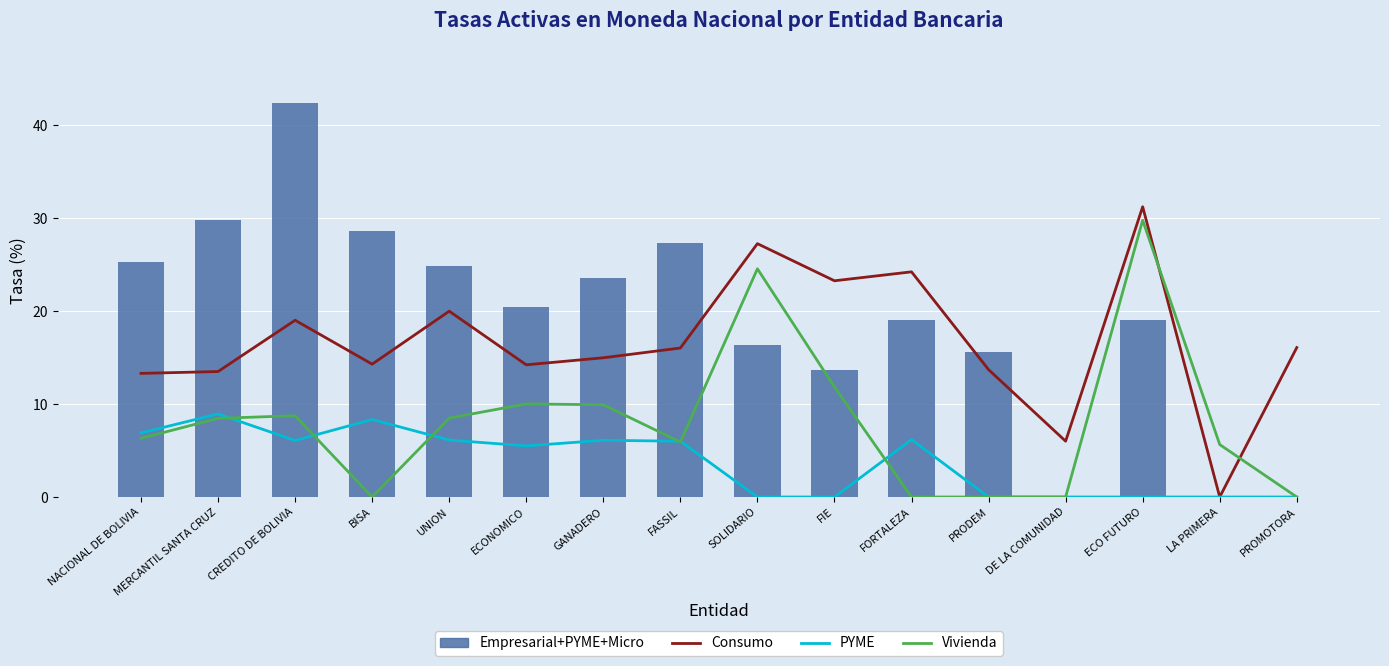

Reading left to right, transcribe all the data shown in this chart.

Consumo: 13.3	13.5	19.0	14.3	20.0	14.2	15.0	16.0	27.3	23.3	24.2	13.7	6.0	31.2	0.0	16.1
PYME: 6.9	8.9	6.1	8.3	6.1	5.5	6.1	6.0	0.0	0.0	6.2	0.0	0.0	0.0	0.0	0.0
Vivienda: 6.3	8.5	8.7	0.0	8.5	10.0	9.9	5.9	24.5	11.8	0.0	0.0	0.0	29.8	5.6	0.0
Empresarial+PYME+Micro: 25.2	29.8	42.4	28.7	24.9	20.4	23.6	27.3	16.4	13.7	19.1	15.6	0.0	19.0	0.0	0.0